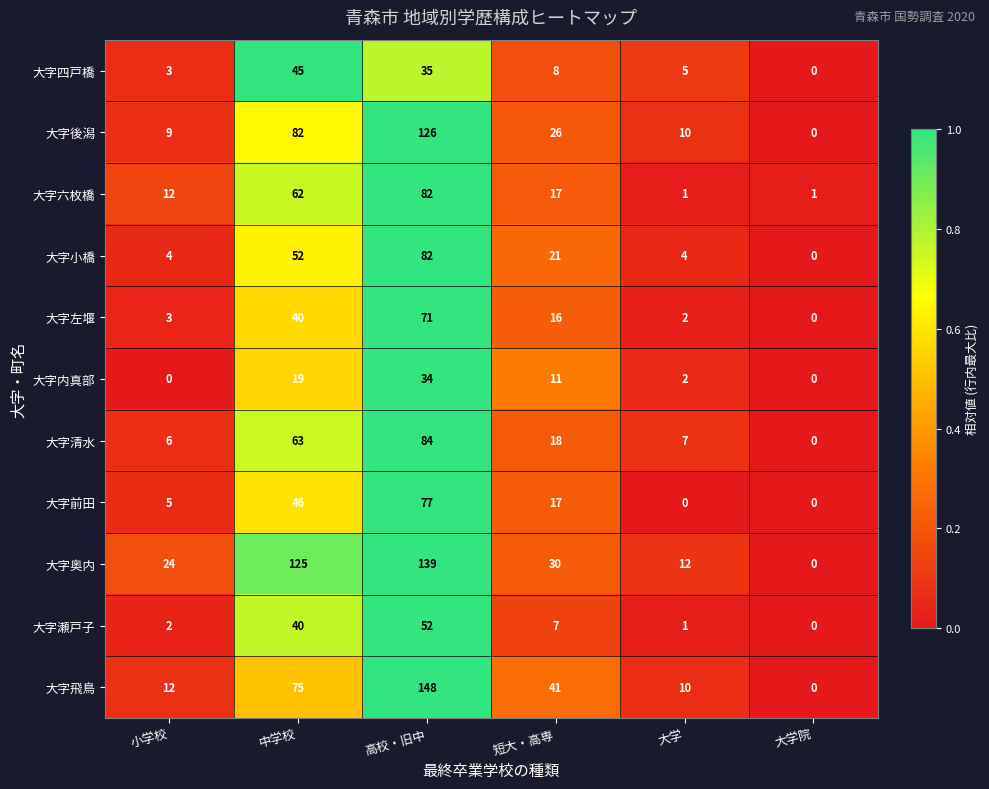

Rank the categories by 大字左堰 value from lowest to highest.

大学院, 大学, 小学校, 短大・高専, 中学校, 高校・旧中